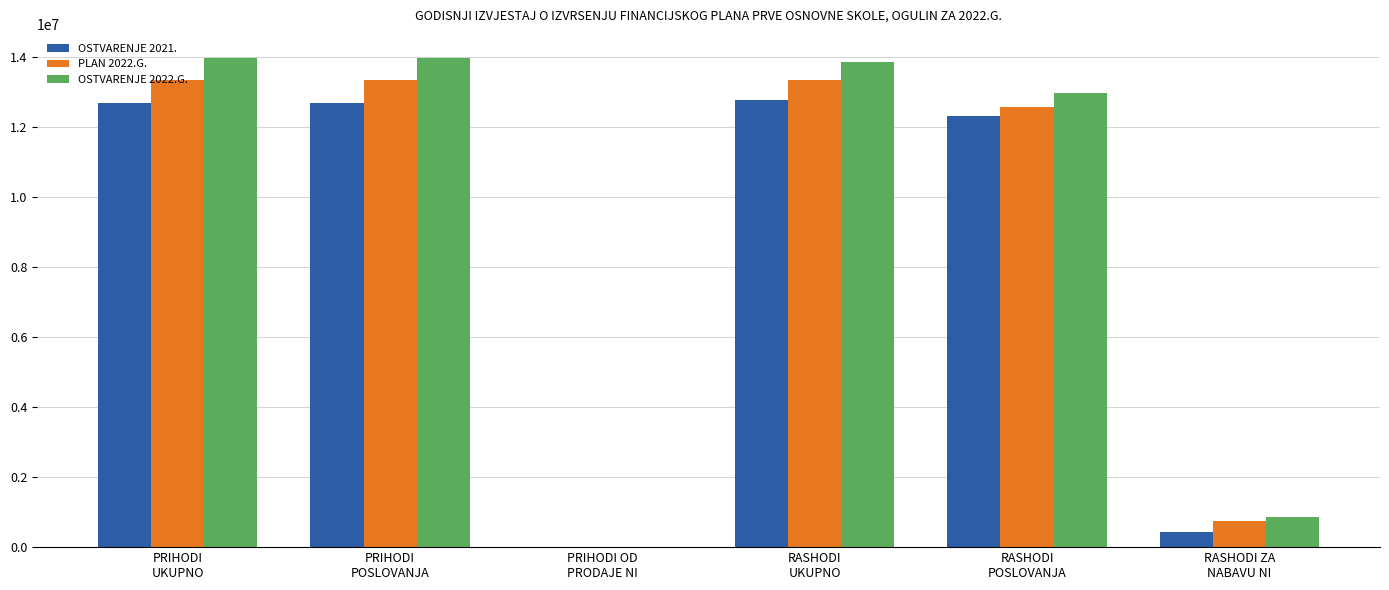

What is the average value of the OSTVARENJE 2022.G. series?

9268355.7